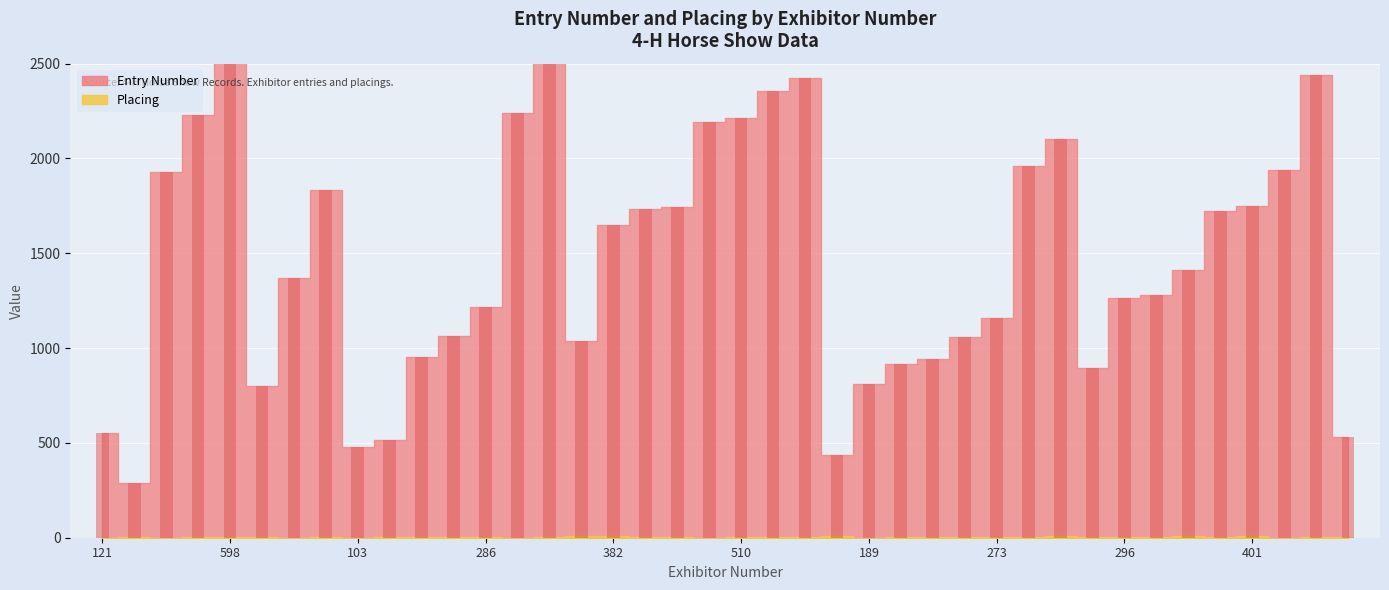

What is the maximum value shown in the chart?

2627